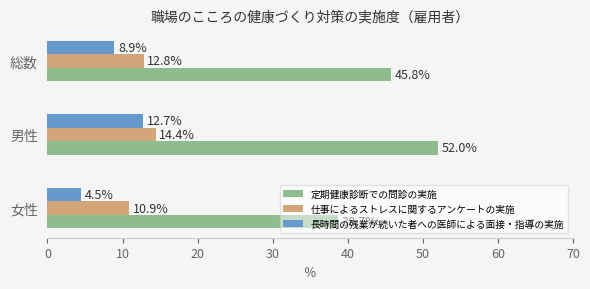

The 仕事によるストレスに関するアンケートの実施 series shows 10.9 at 女性. True or false?

True